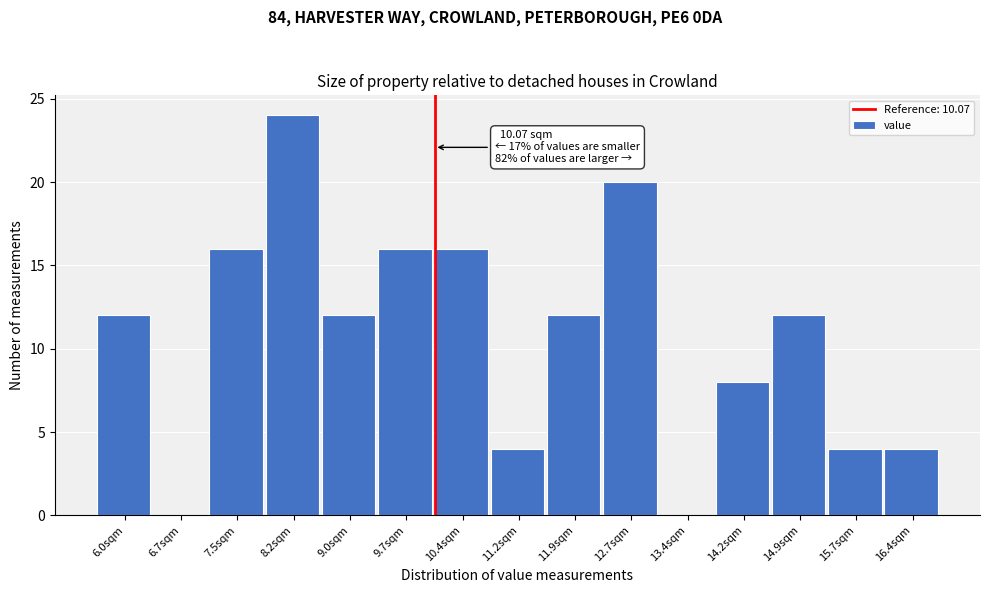

Which range on the x-axis has the tallest bar?

7.8 to 8.6